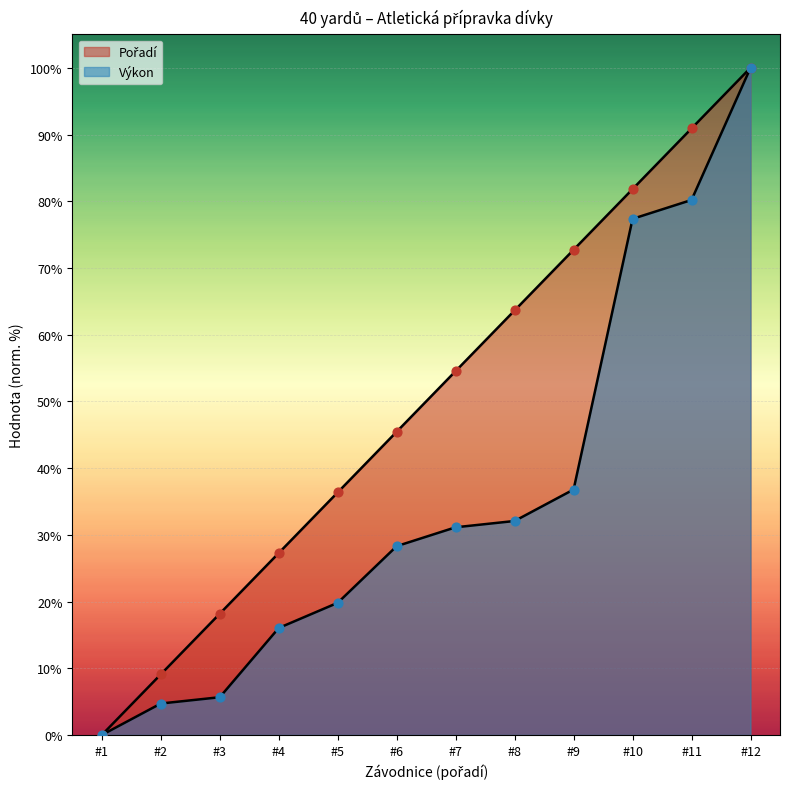

Which series has the largest total across all categories?

Pořadí